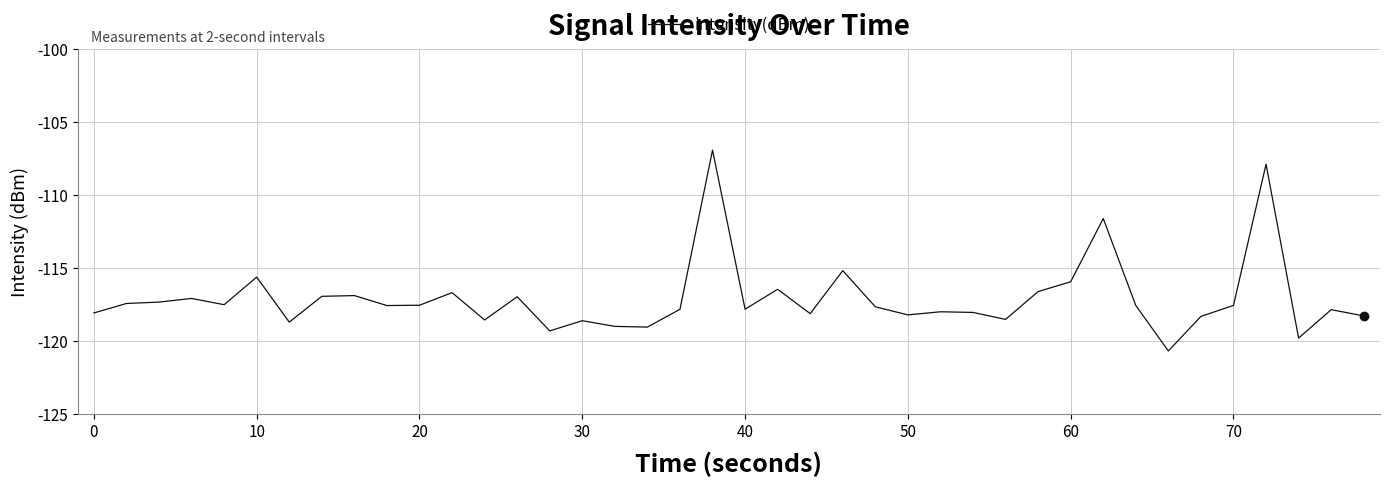

What is the minimum value shown in the chart?

-120.7